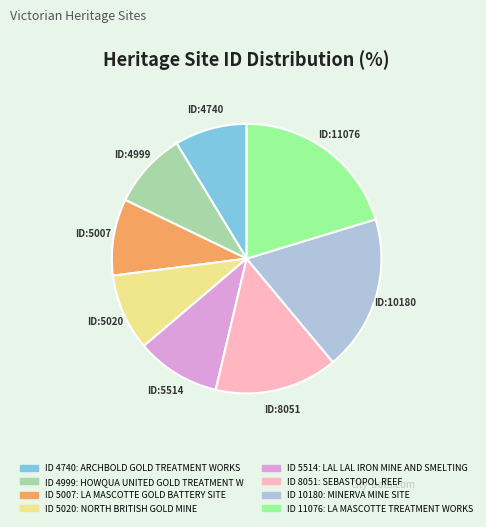

Is there a majority slice in this chart?

No